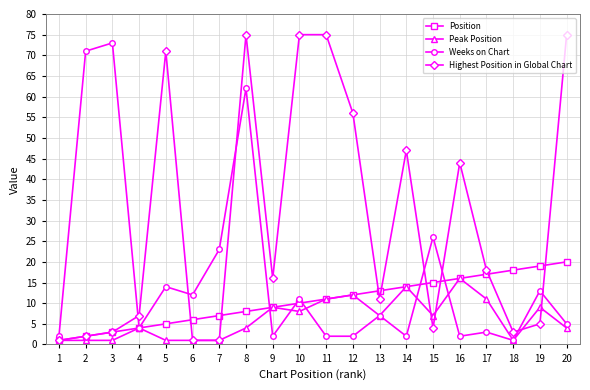

How many lines are shown in the chart?

4